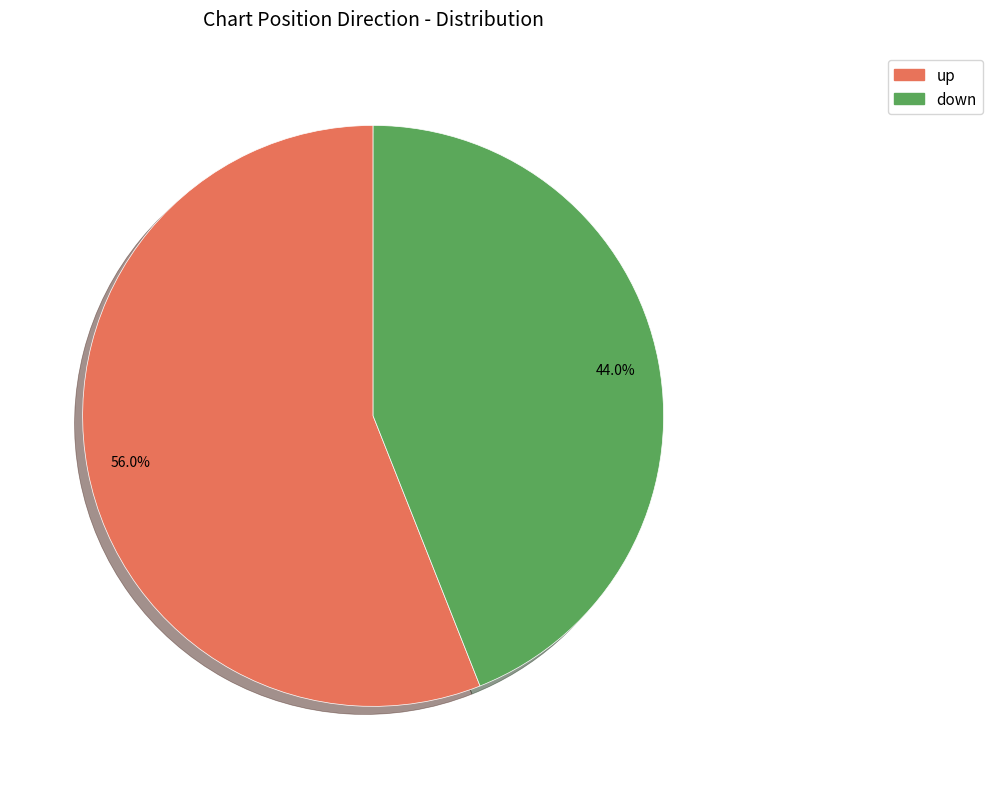

To the nearest percent, what is the average slice percentage?

50%